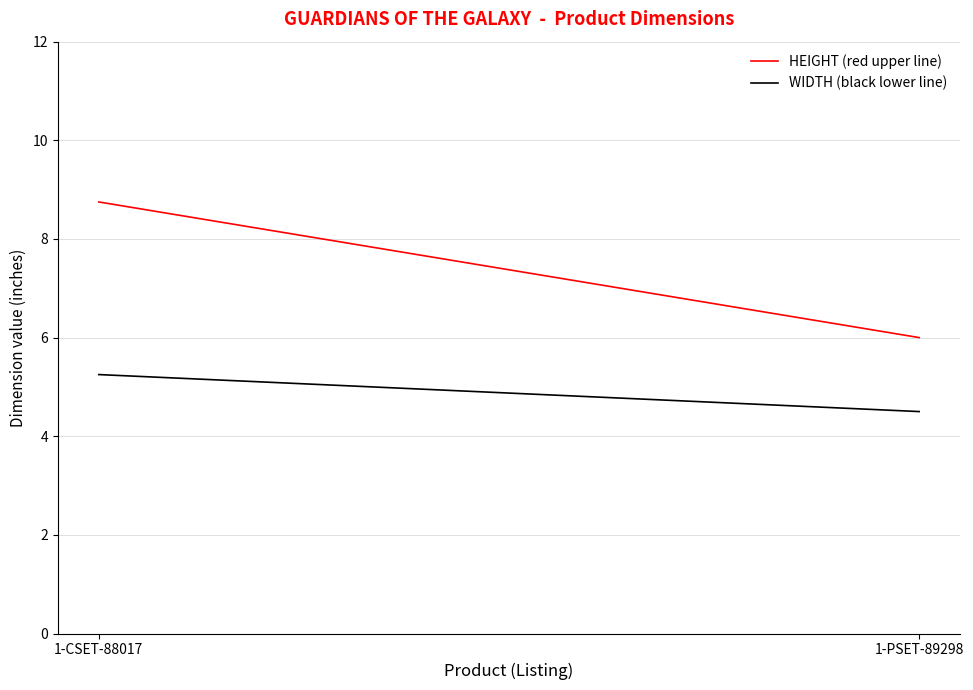

At how many categories does at least one series exceed 5?

2